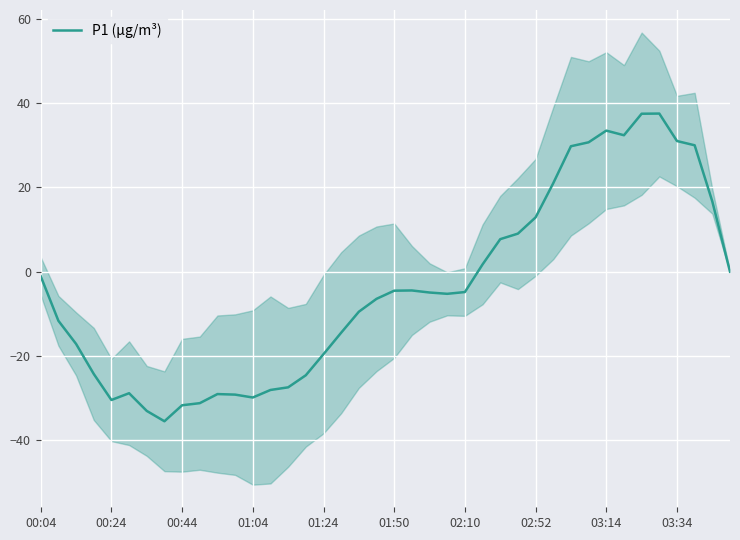

How many points are higher than both their immediate neighbors (excluding endpoints)?

5